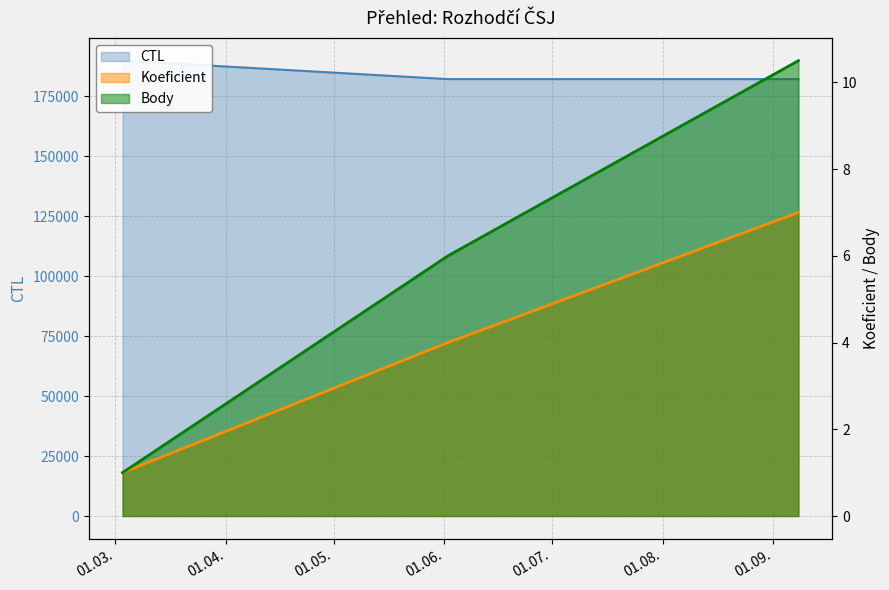

Reading left to right, list all the values displayed in this chart.

CTL: 2018-03-03=189901.0	2018-06-02=182204.0	2018-09-08=182208.0
Koeficient: 2018-03-03=1.0	2018-06-02=4.0	2018-09-08=7.0
Body: 2018-03-03=1.0	2018-06-02=6.0	2018-09-08=10.5